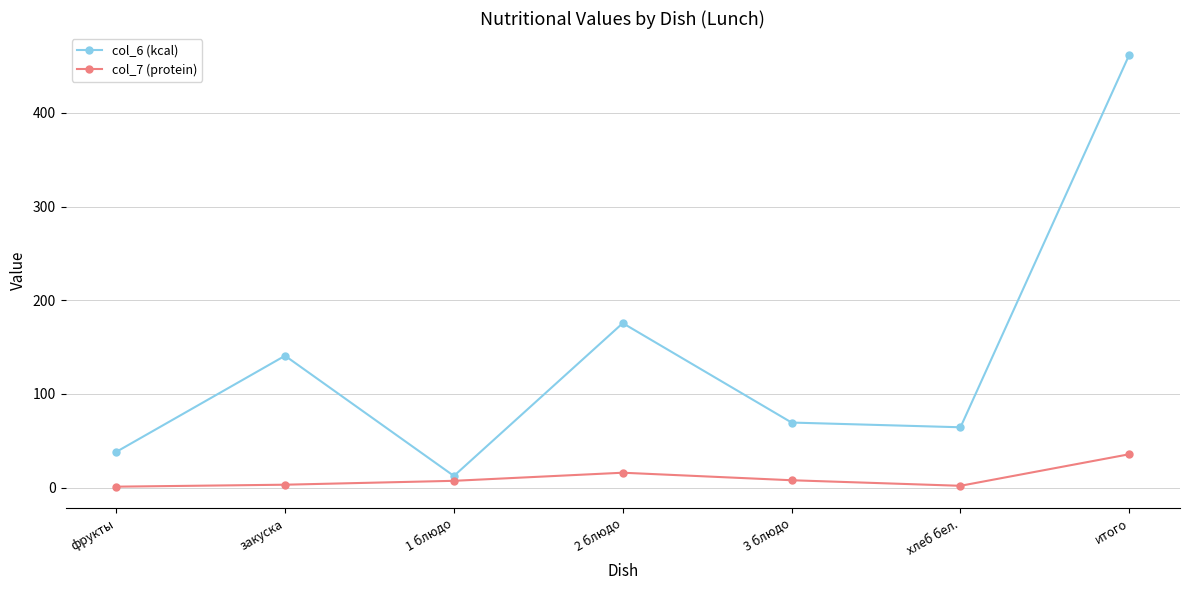

Rank the series at хлеб бел. from lowest to highest value.

col_7 (protein), col_6 (kcal)